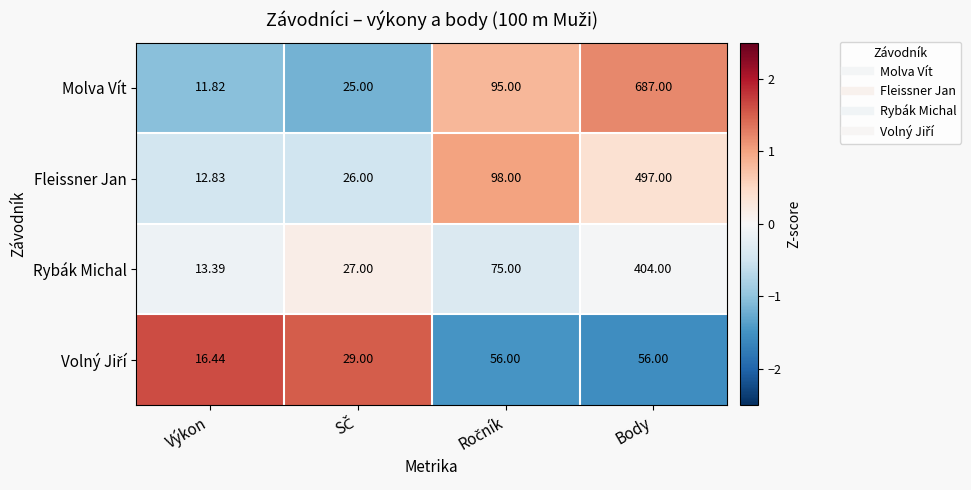

Which series has the widest spread of values?

Molva Vít